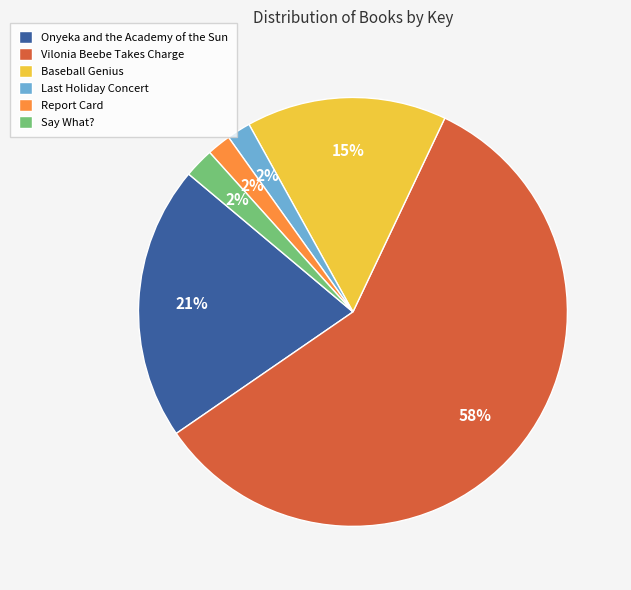

Is the sum of Report Card and Vilonia Beebe Takes Charge greater than half?

Yes